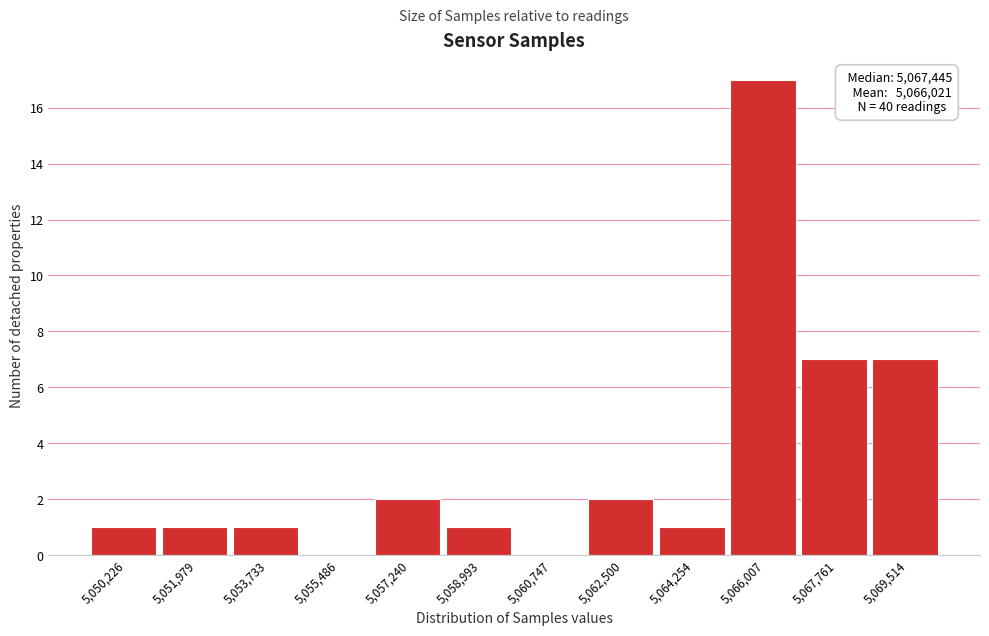

Reading left to right, extract all data points from this chart.

5,050,226=1	5,051,979=1	5,053,733=1	5,055,486=0	5,057,240=2	5,058,993=1	5,060,747=0	5,062,500=2	5,064,254=1	5,066,007=17	5,067,761=7	5,069,514=7